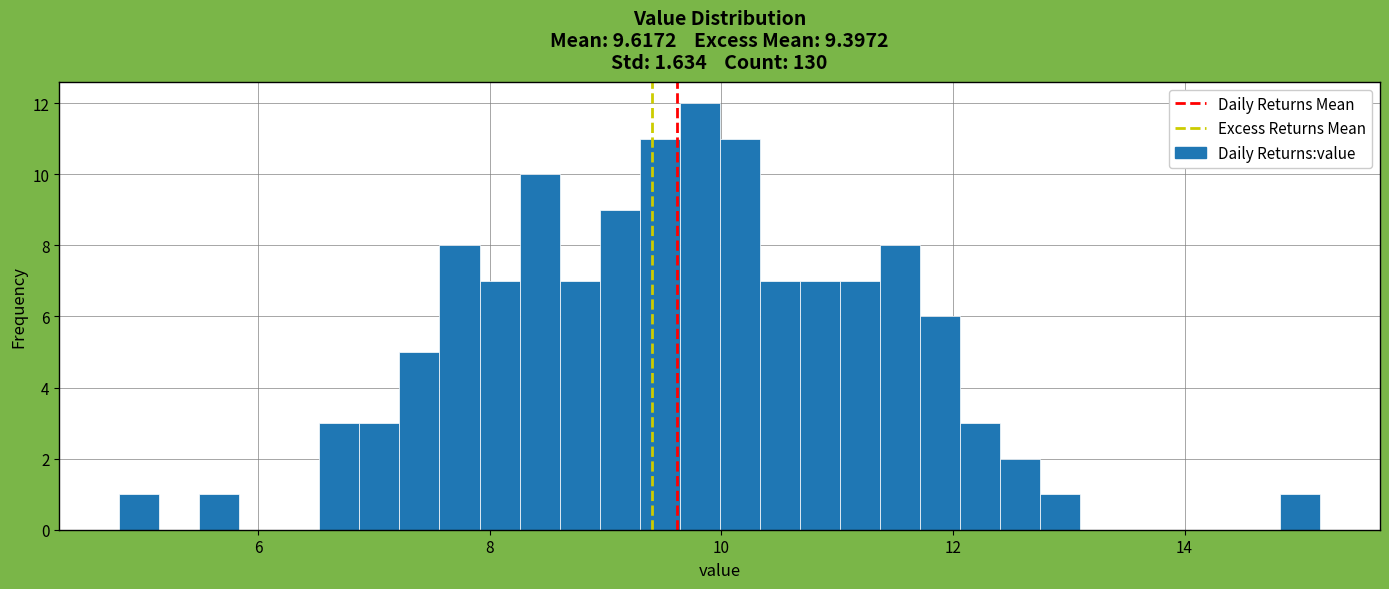

Around what value on the x-axis is the tallest bar? Give the approximate position of its centre, as read against the axis.

9.8